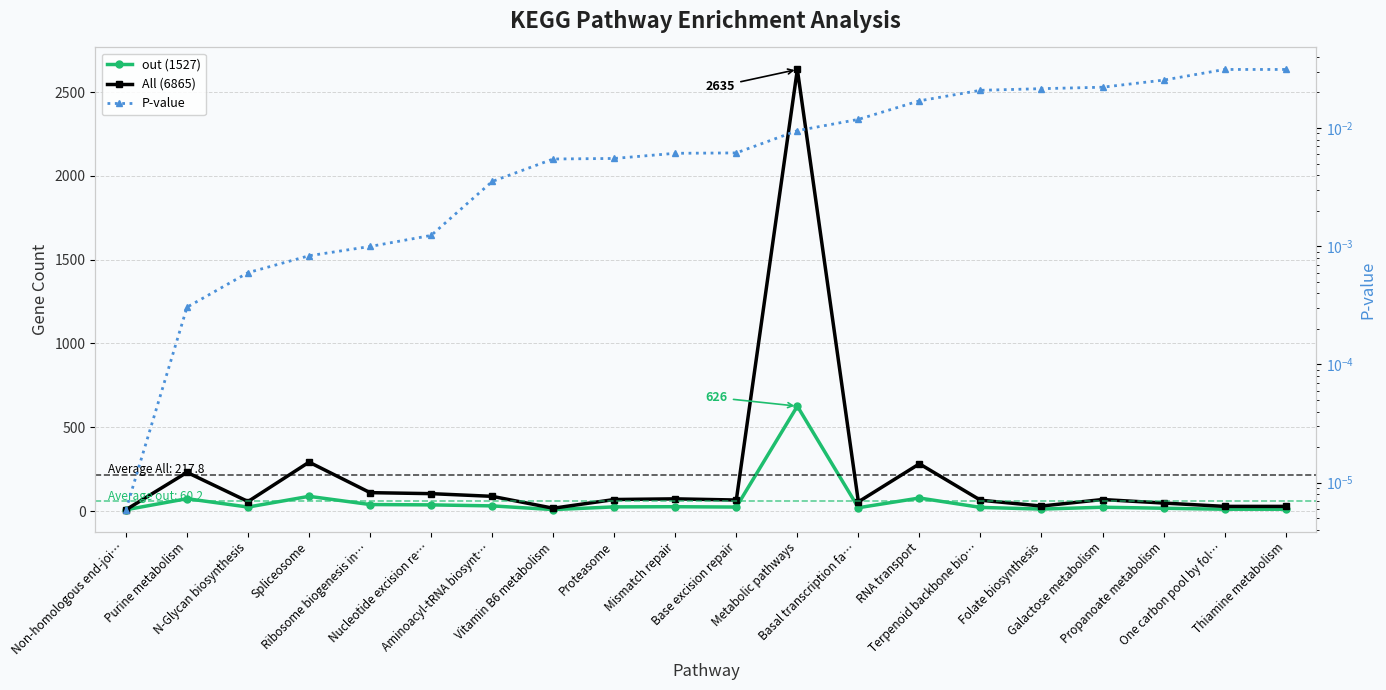

Where is All (6865) nearest to the value 1321?

Spliceosome